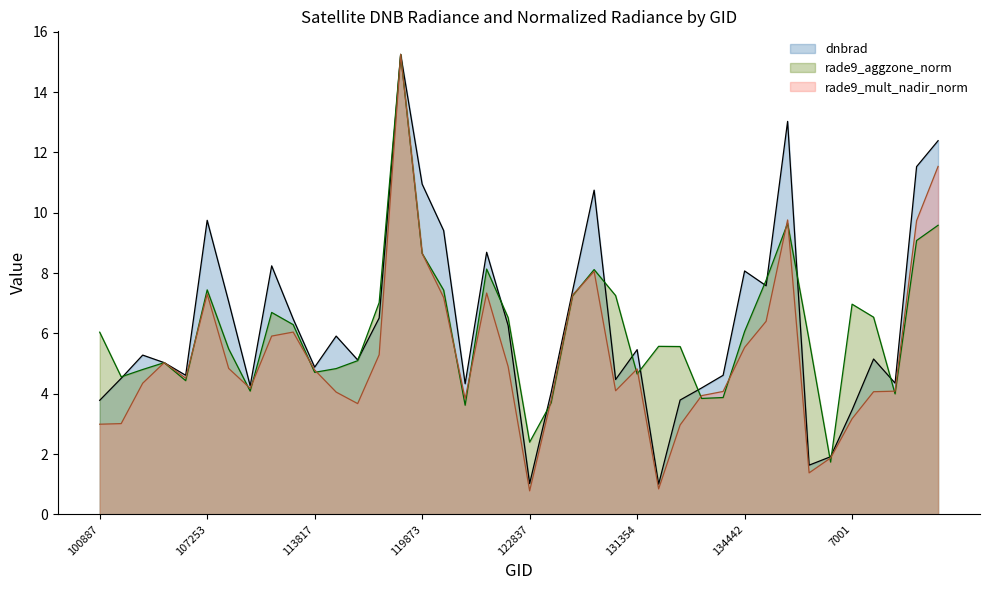

What is the minimum value shown in the chart?

0.8